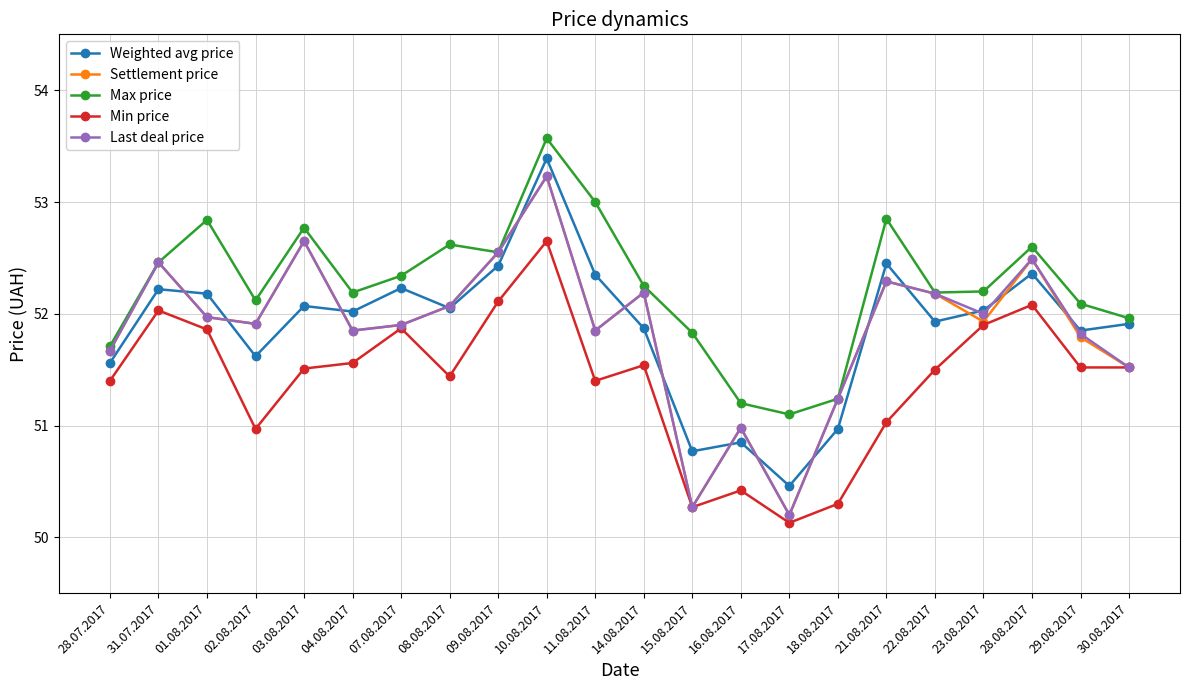

Which series ends up on top after the final intersection of Weighted avg price and Settlement price?

Weighted avg price